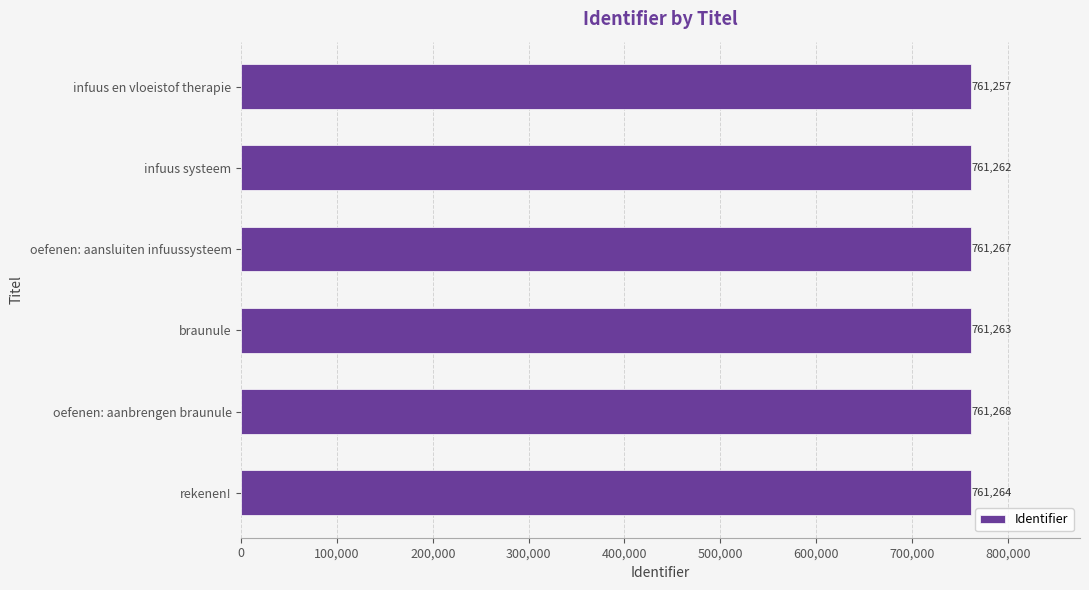

List the labels in order of value, largest first.

oefenen: aanbrengen braunule, oefenen: aansluiten infuussysteem, rekenen!, braunule, infuus systeem, infuus en vloeistof therapie